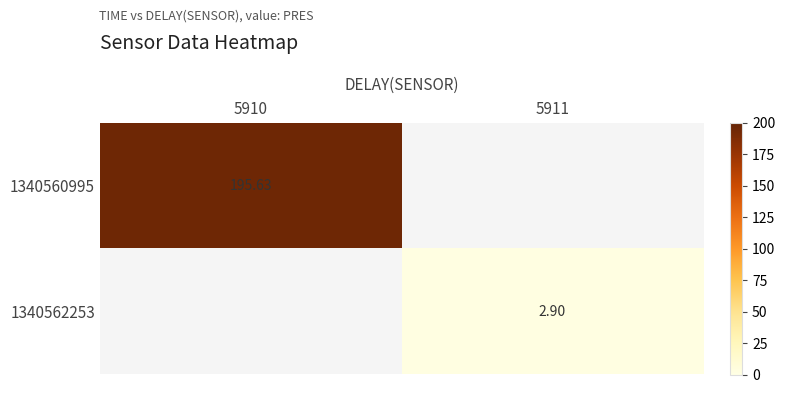

What is the smallest value displayed?

2.9